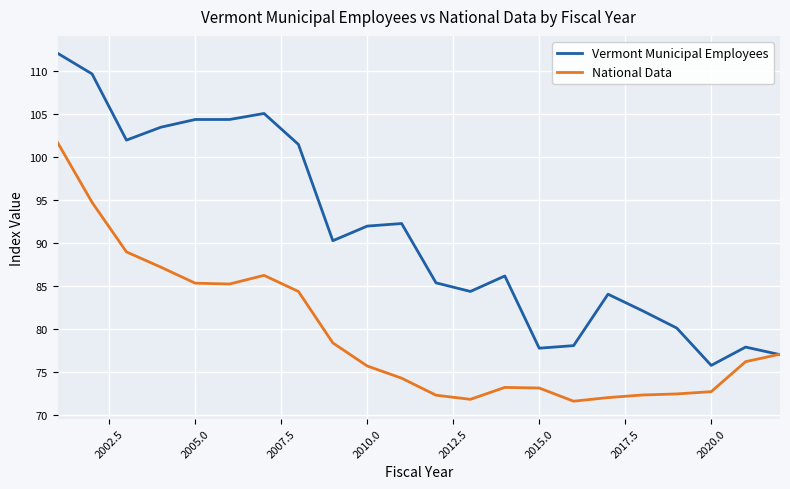

List the series in order of their peak value, lowest first.

National Data, Vermont Municipal Employees